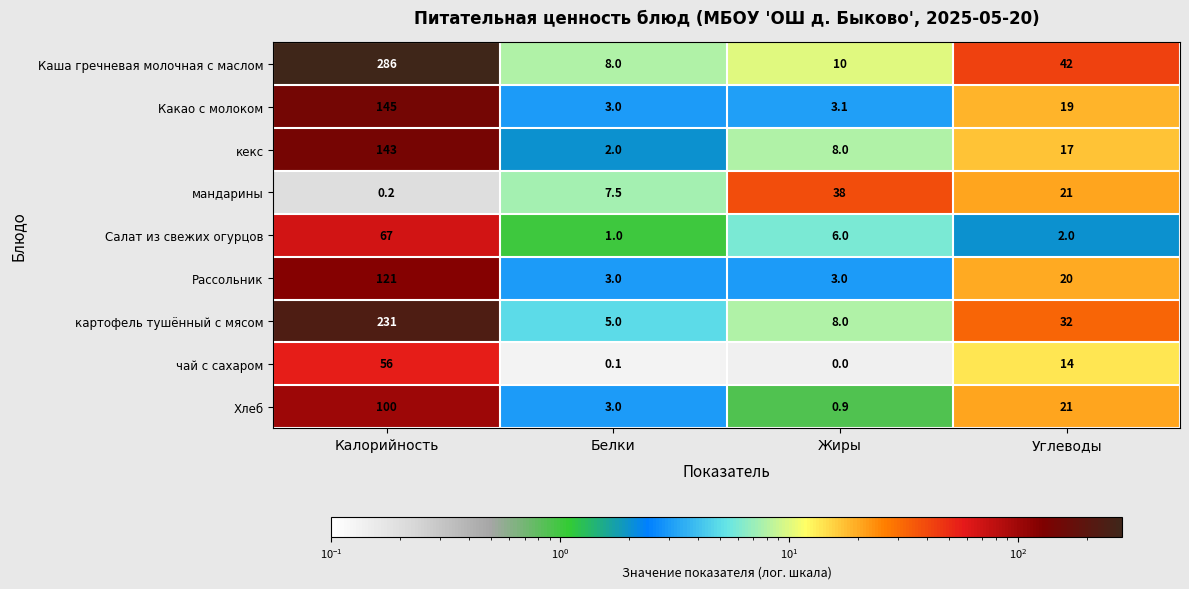

True or false: Какао с молоком has a value of 145.0 at Калорийность.

True